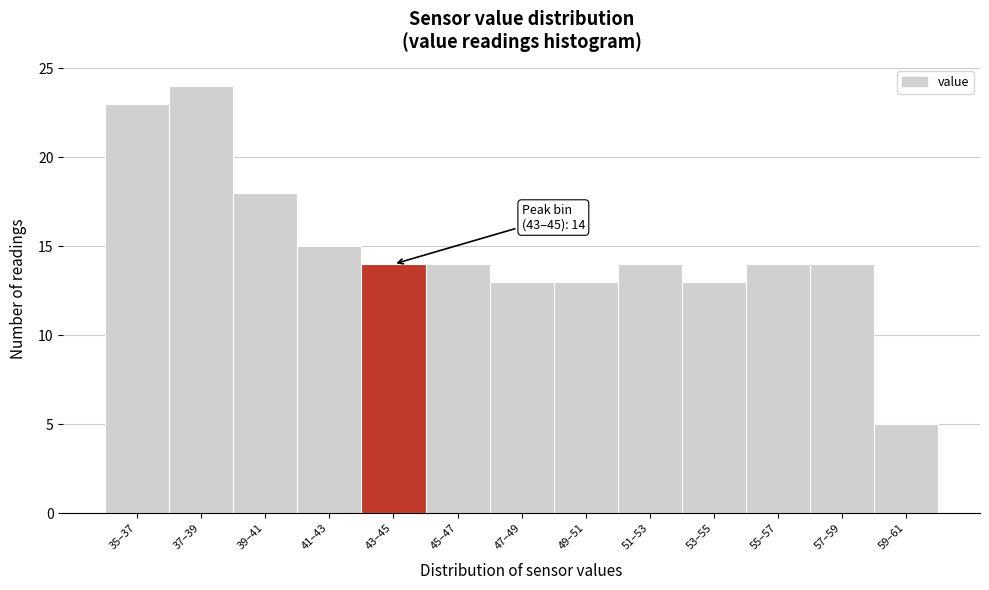

Reading left to right, what are all the values shown in this chart?

23	24	18	15	14	14	13	13	14	13	14	14	5